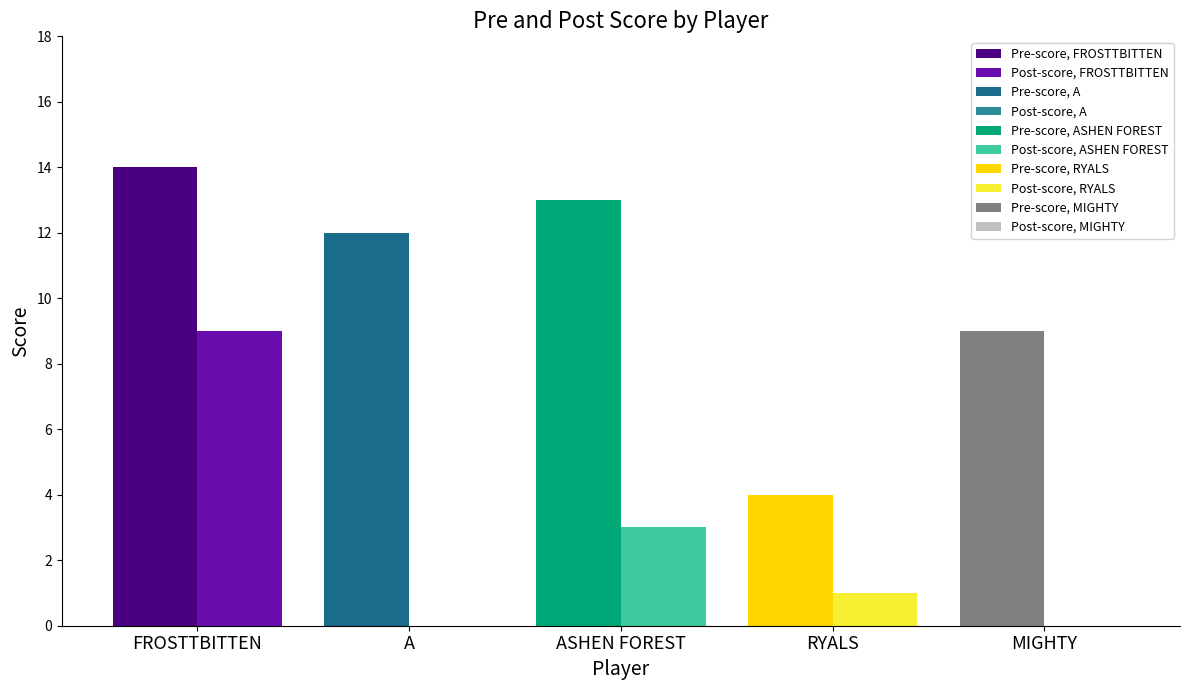

Reading left to right, list all the values displayed in this chart.

Score (Pre): FROSTTBITTEN=14	A=12	ASHEN FOREST=13	RYALS=4	MIGHTY=9
Score (Post): FROSTTBITTEN=9	A=0	ASHEN FOREST=3	RYALS=1	MIGHTY=0